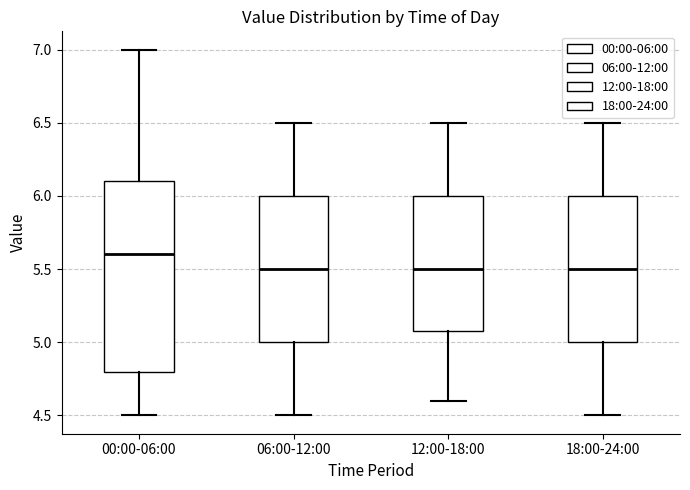

Which box is the tallest, from its lower edge to its upper edge?

00:00-06:00